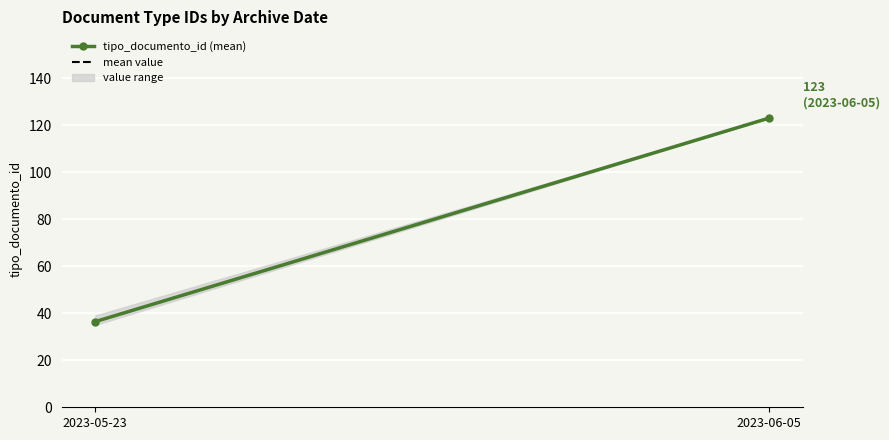

Is it true that mean value equals 61.1 at 2023-06-05?

False